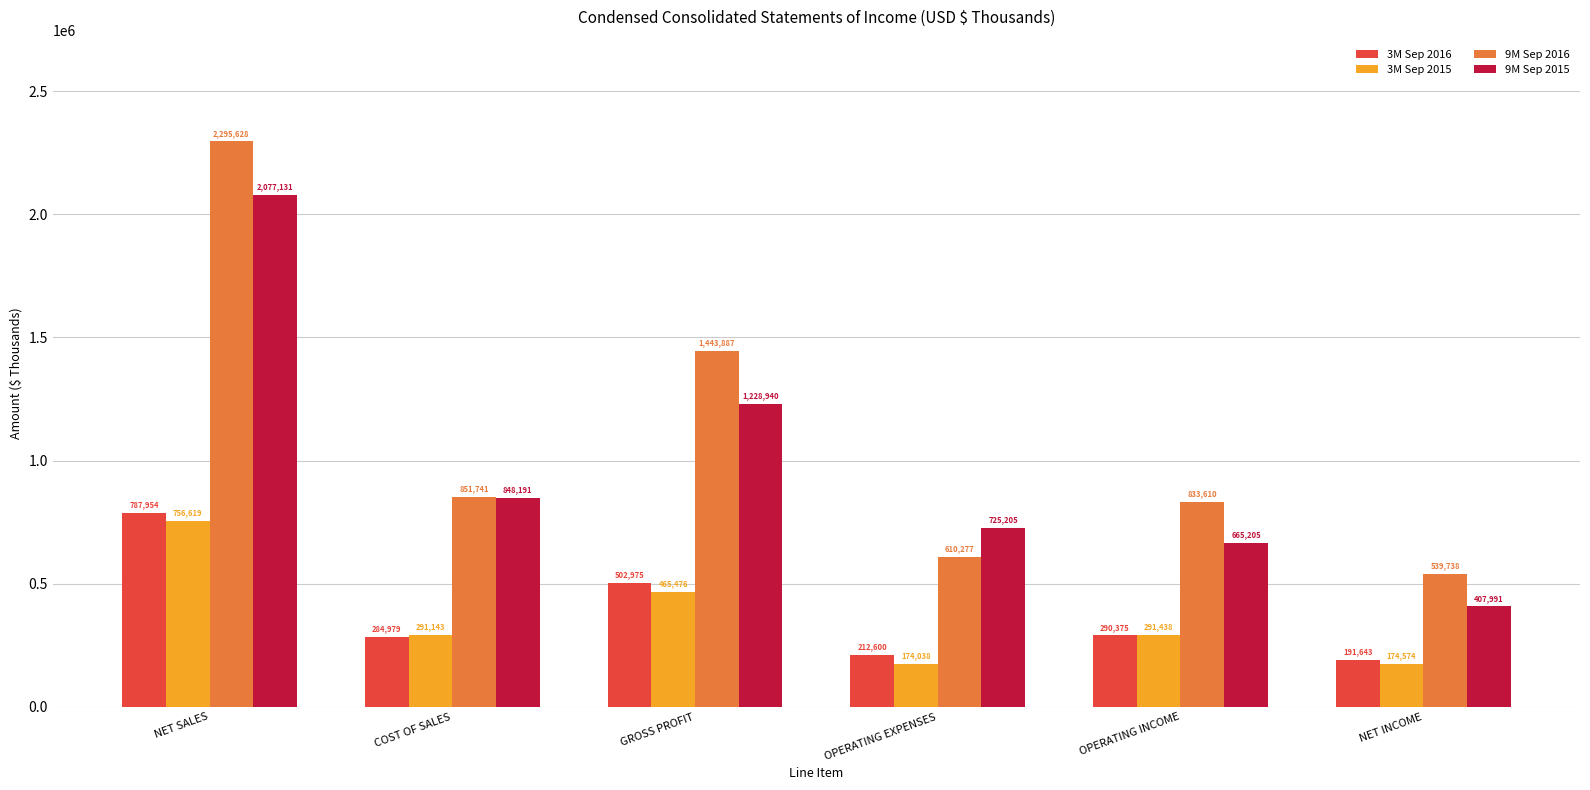

Which series has the largest total across all categories?

9M Sep 2016